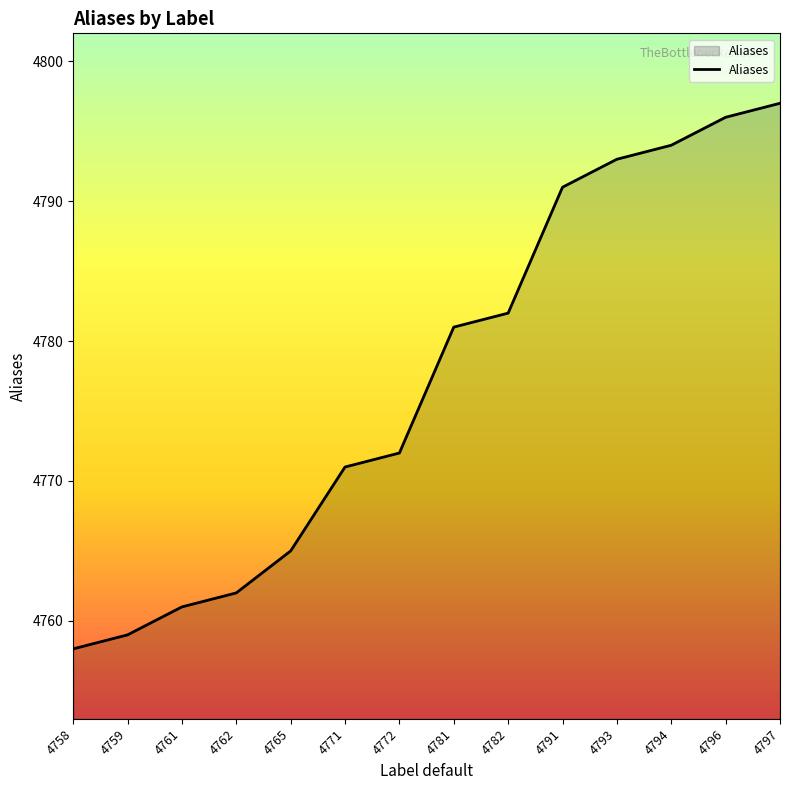

What is the average value?

4777